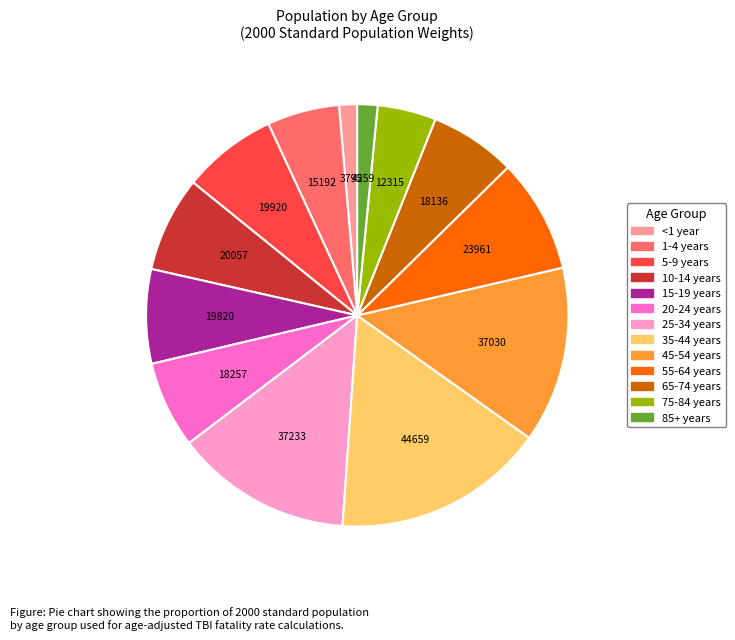

Count the number of slices in the pie.

13